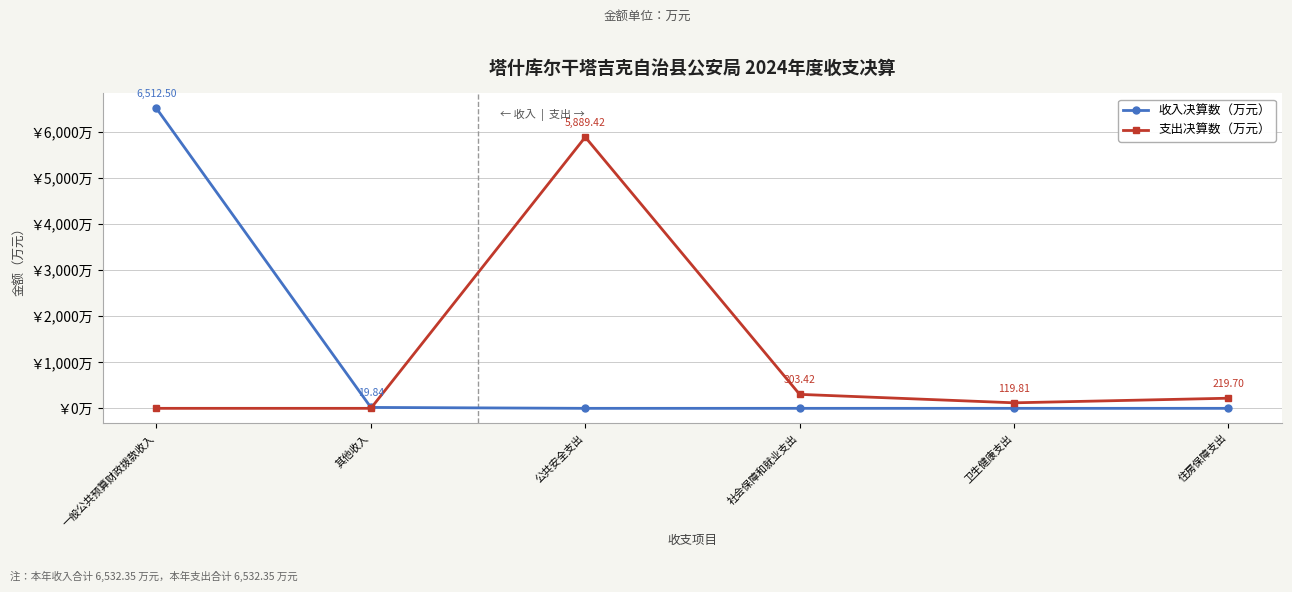

Which series has the largest range (max minus min)?

收入决算数（万元）